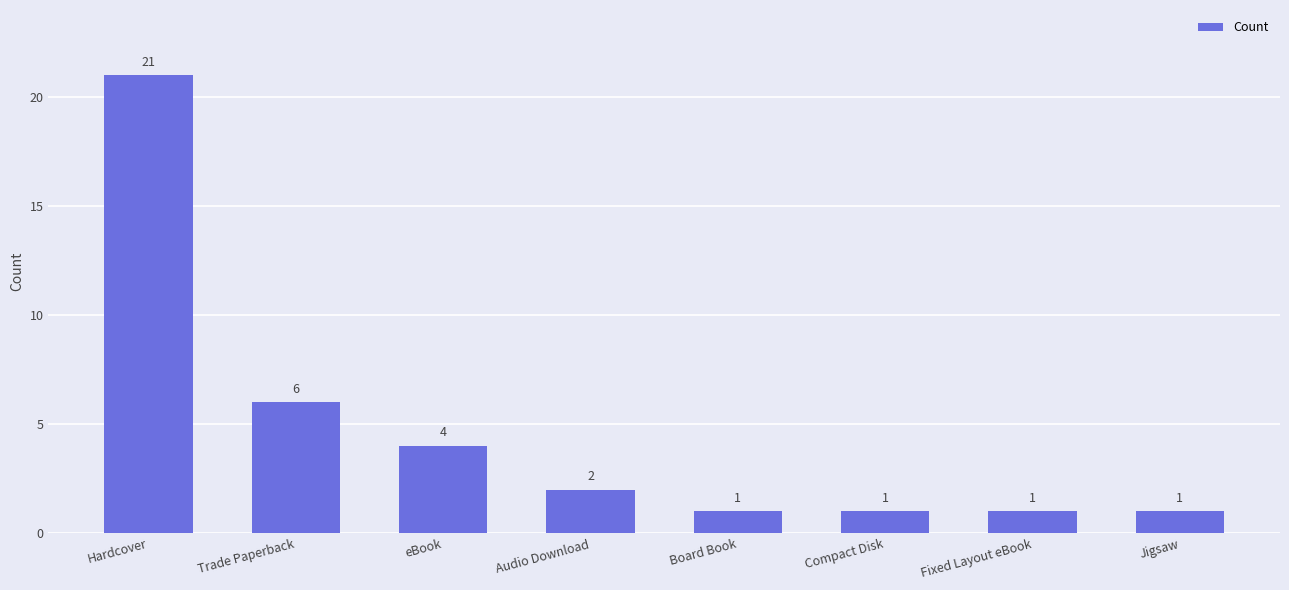

At which label does the data first exceed 2?

Hardcover